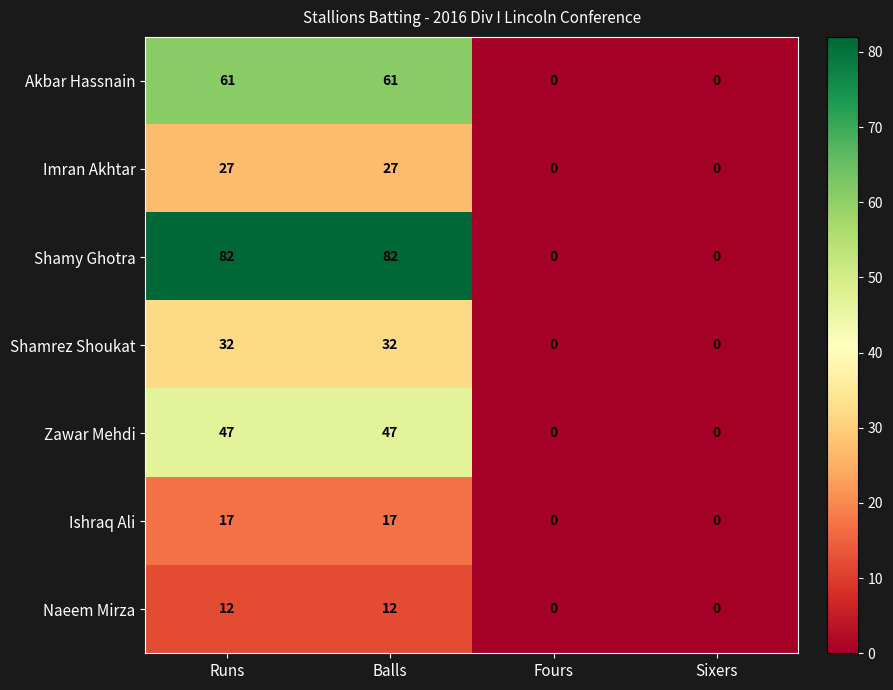

Count the number of categories in the chart.

4